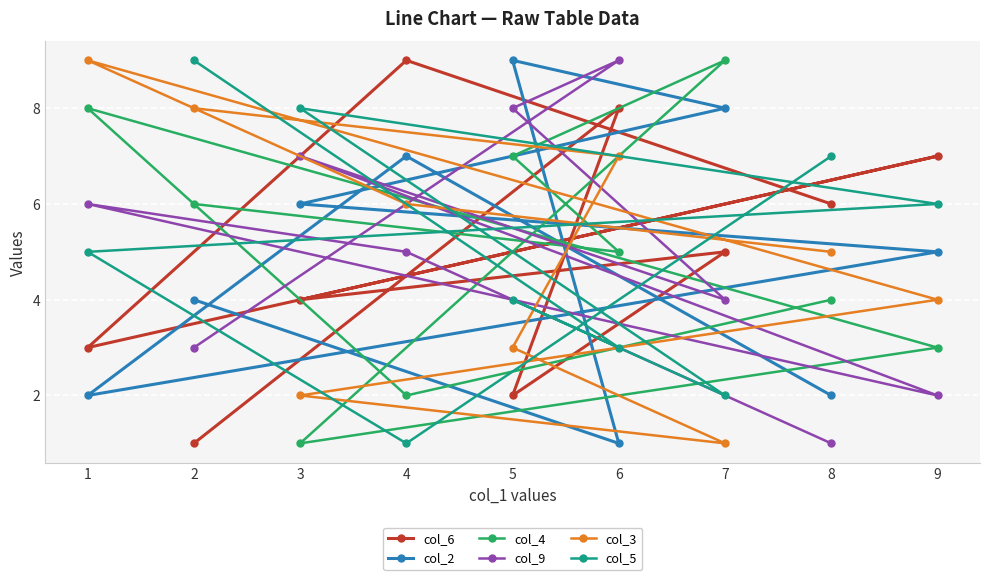

What is the value of the col_4 point at the 2nd from the left?

6